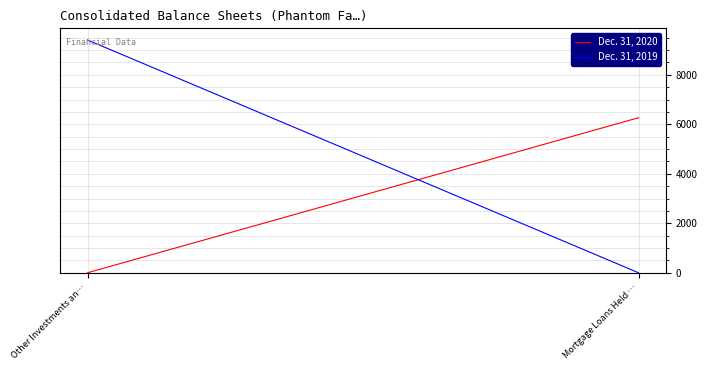

How many lines are shown in the chart?

2